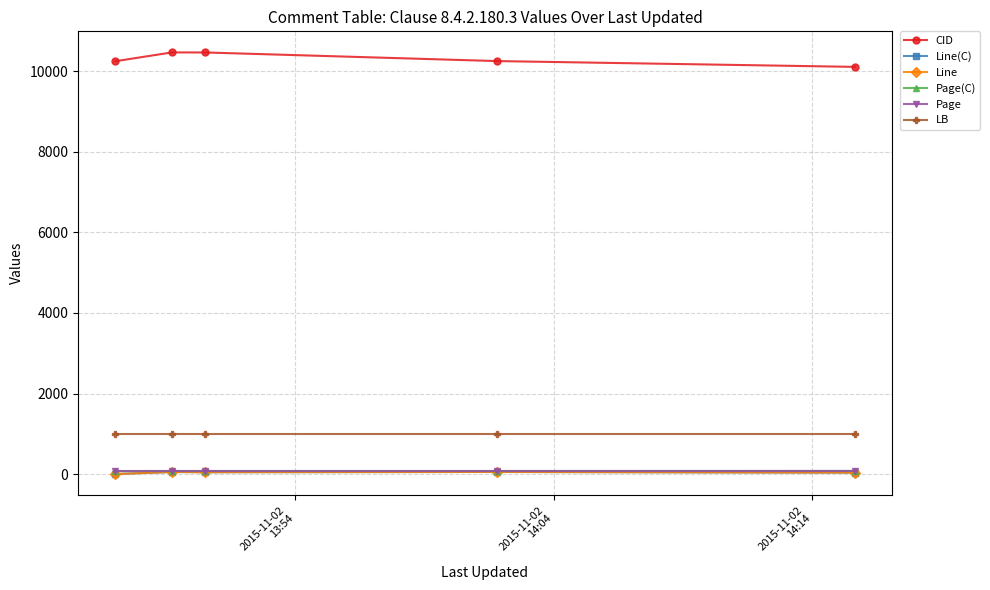

Does the chart have visible grid lines?

Yes